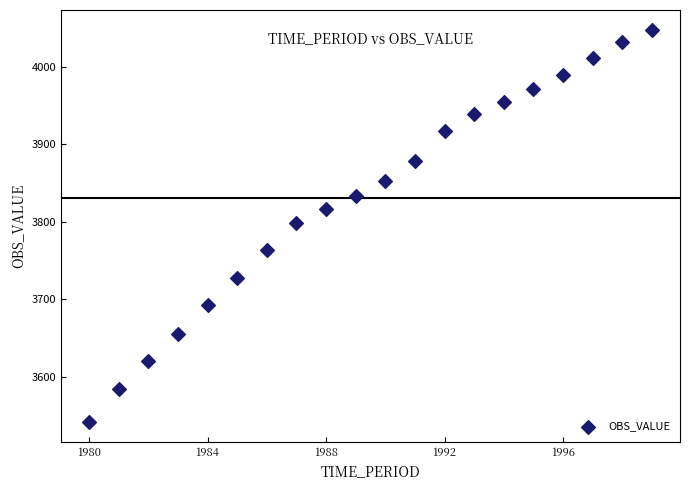

What is the range of X values (max minus min)?

19